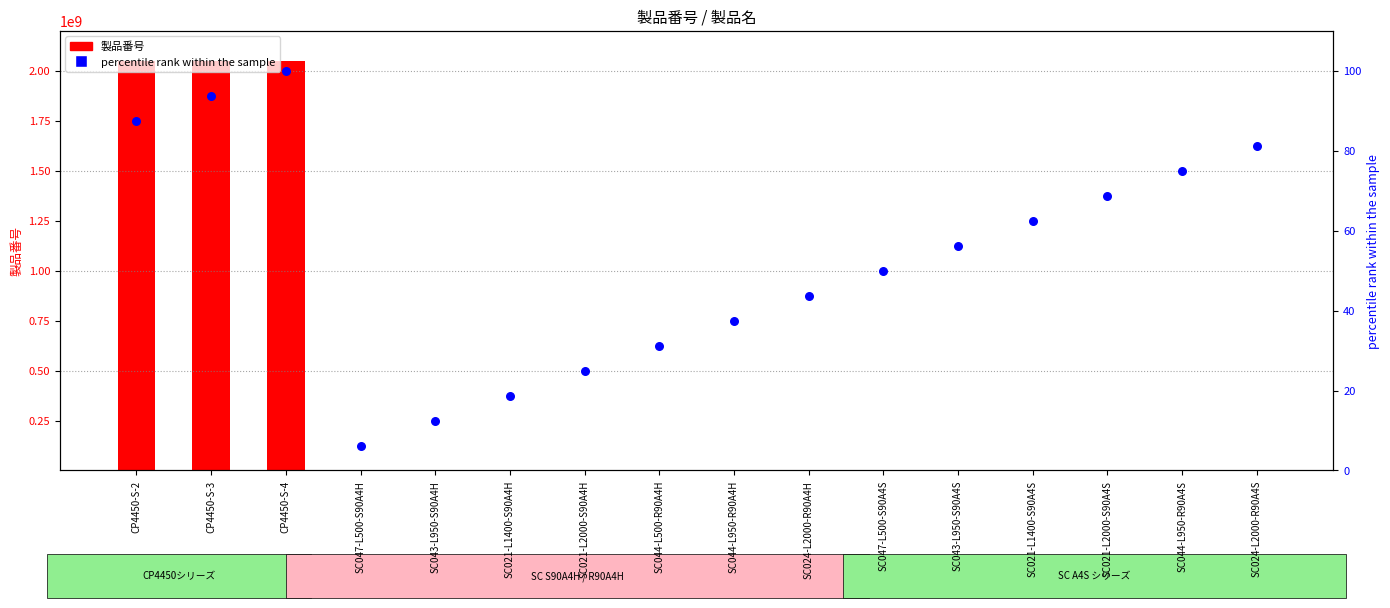

At which category is the sum across all series the highest?

CP4450-S-4